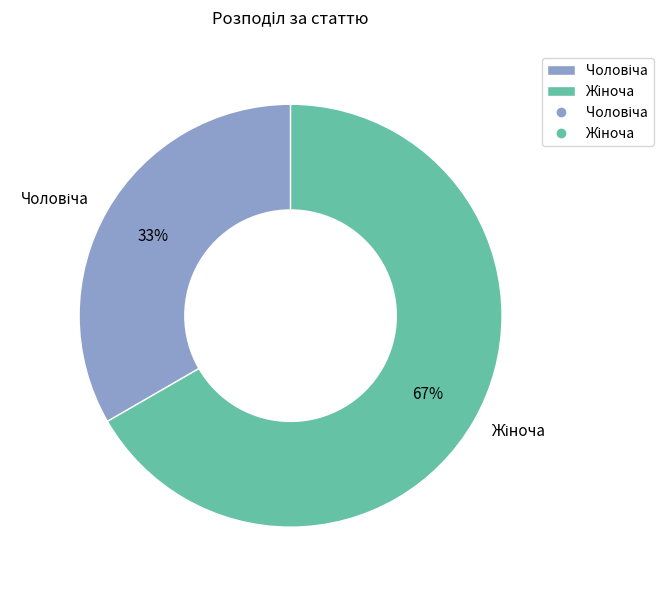

Is there any slice that represents more than half of the pie?

Yes